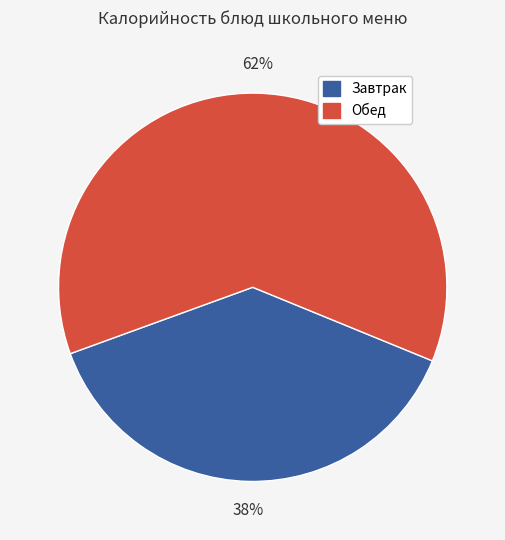

Count the number of slices in the pie.

2